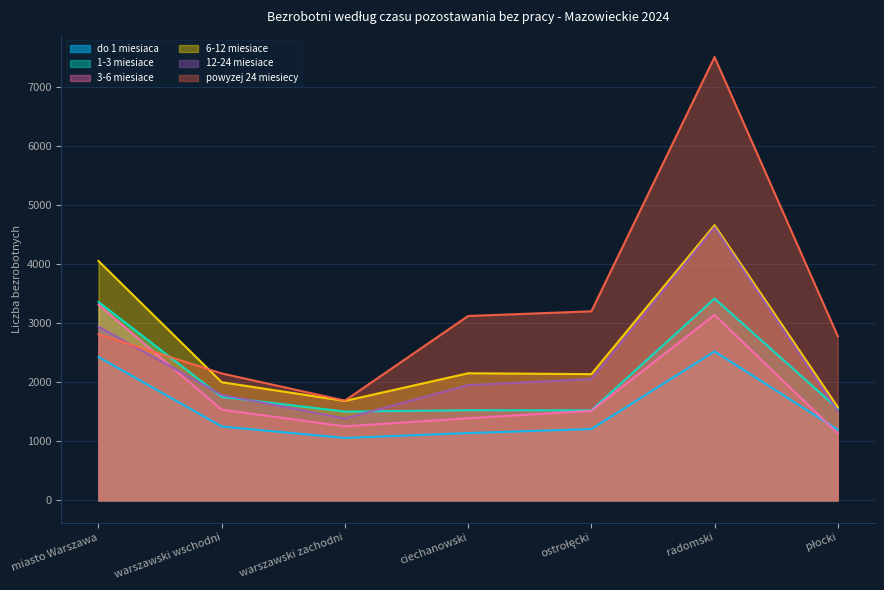

What is the average value of the 12-24 miesiace series?

2325